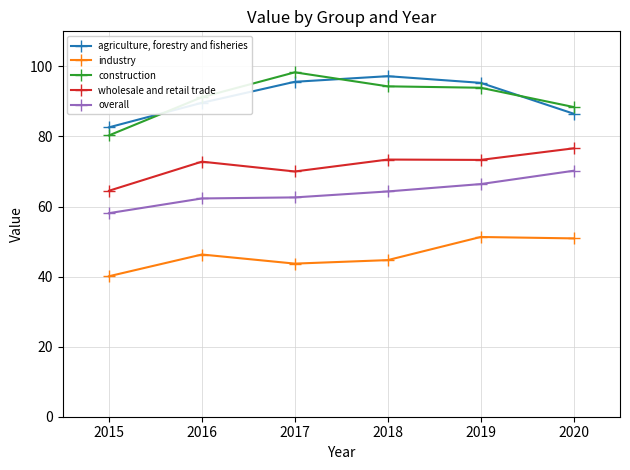

At which label is agriculture, forestry and fisheries closest to 89?

2016